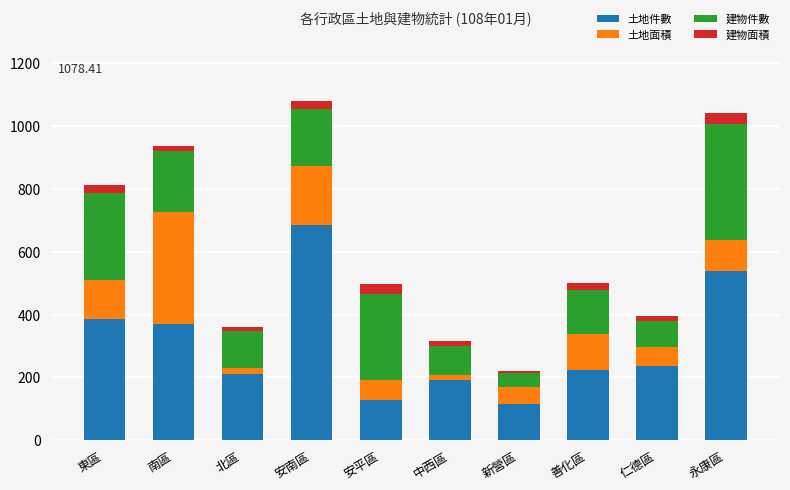

What is the total value across all series at 永康區?

1040.9